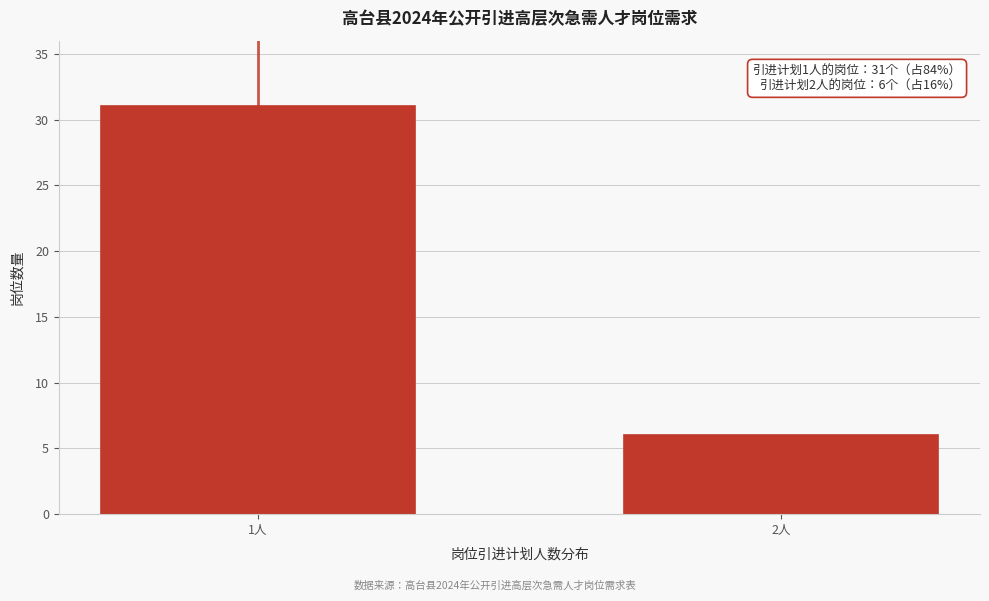

Reading right to left, extract all data points from this chart.

6	31